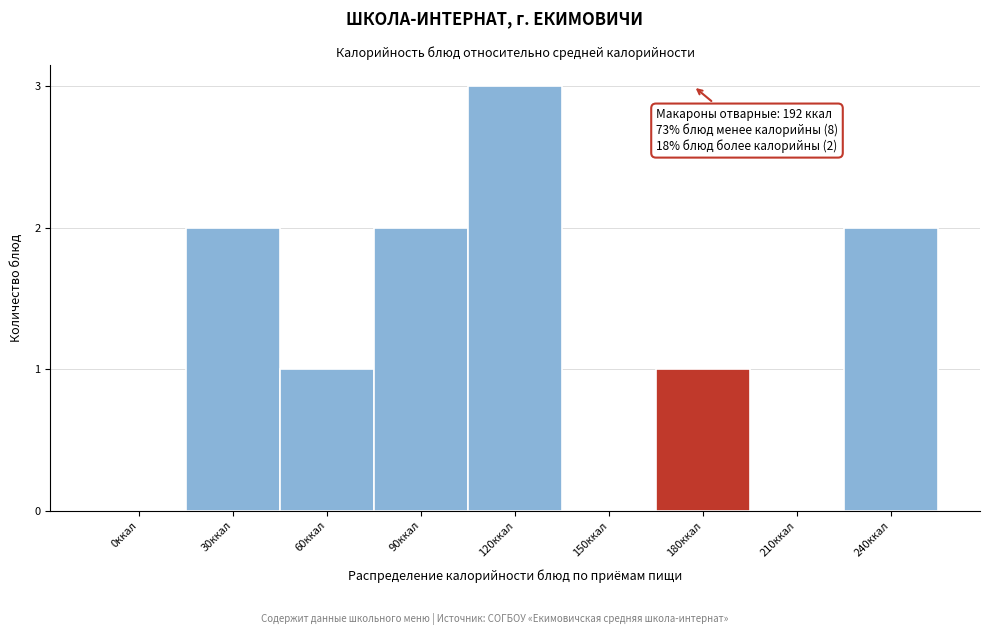

Reading right to left, extract all data points from this chart.

240ккал=2	210ккал=0	180ккал=1	150ккал=0	120ккал=3	90ккал=2	60ккал=1	30ккал=2	0ккал=0